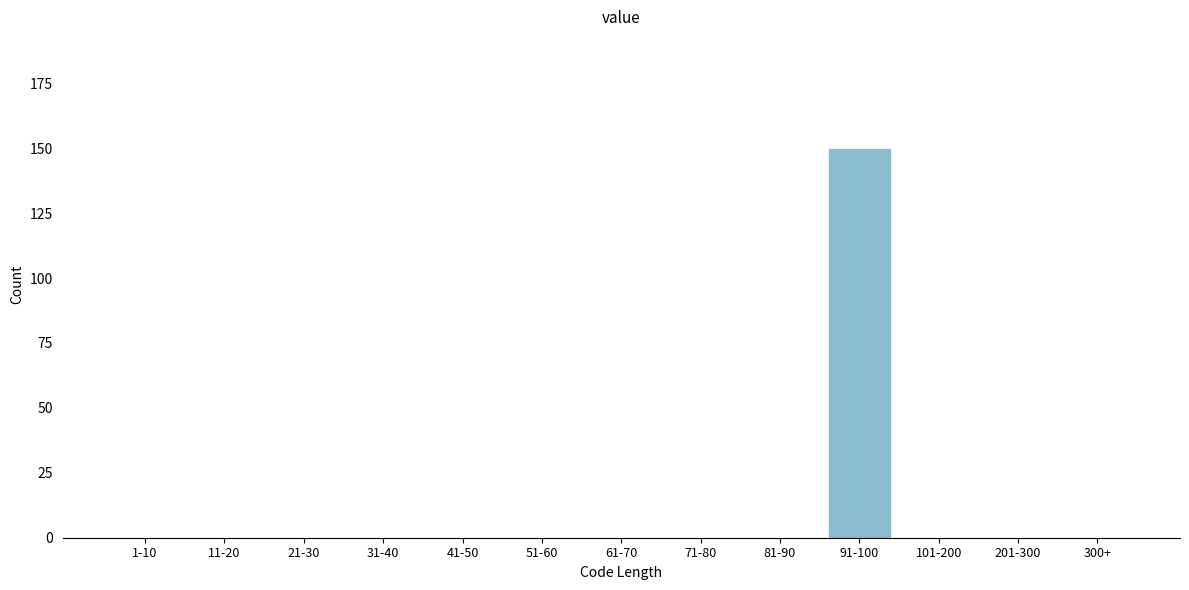

Reading left to right, transcribe all the data shown in this chart.

1-10=0	11-20=0	21-30=0	31-40=0	41-50=0	51-60=0	61-70=0	71-80=0	81-90=0	91-100=150	101-200=0	201-300=0	300+=0